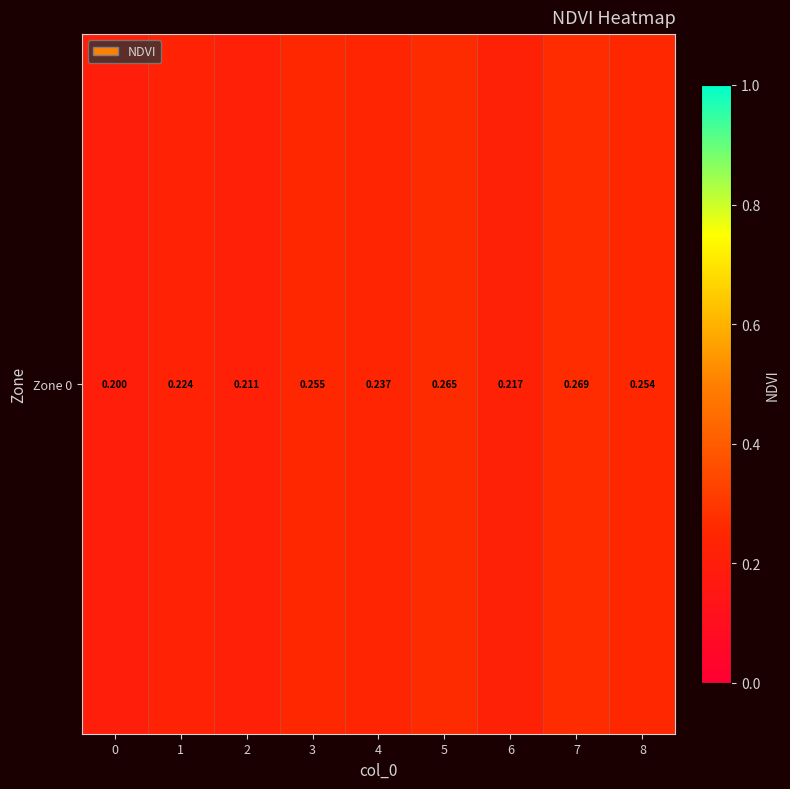

What is the difference between the values at 0 and 8?

0.1